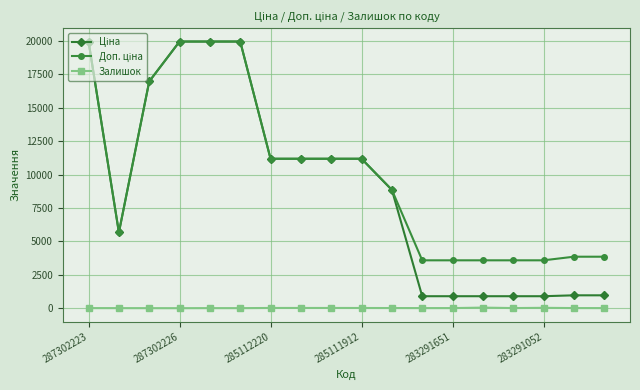

At how many categories does at least one series exceed 2075?

18